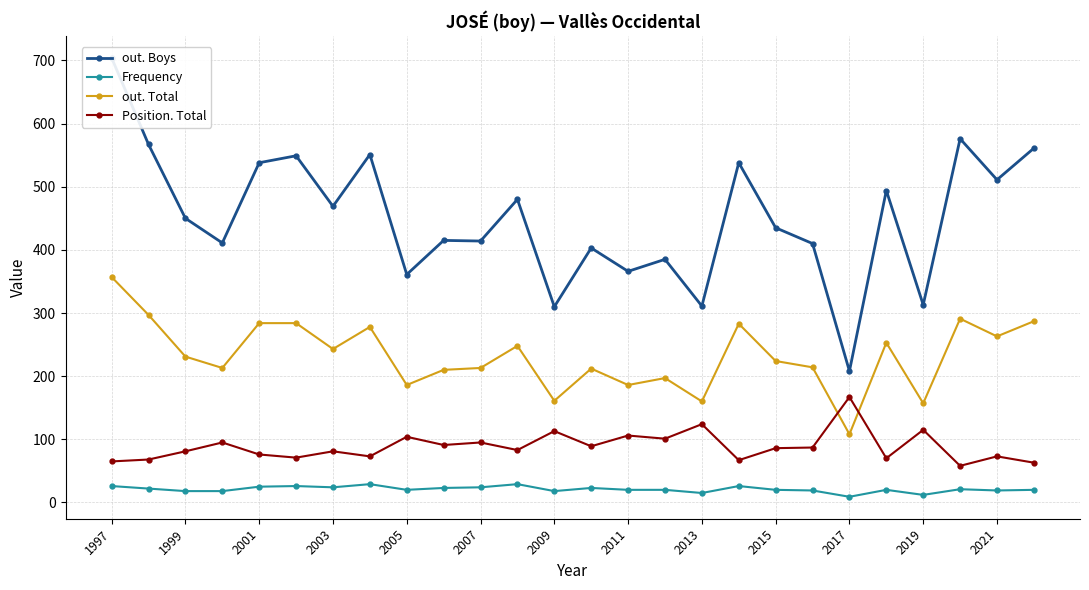

Is it true that Position. Total equals 167 at 2017?

True